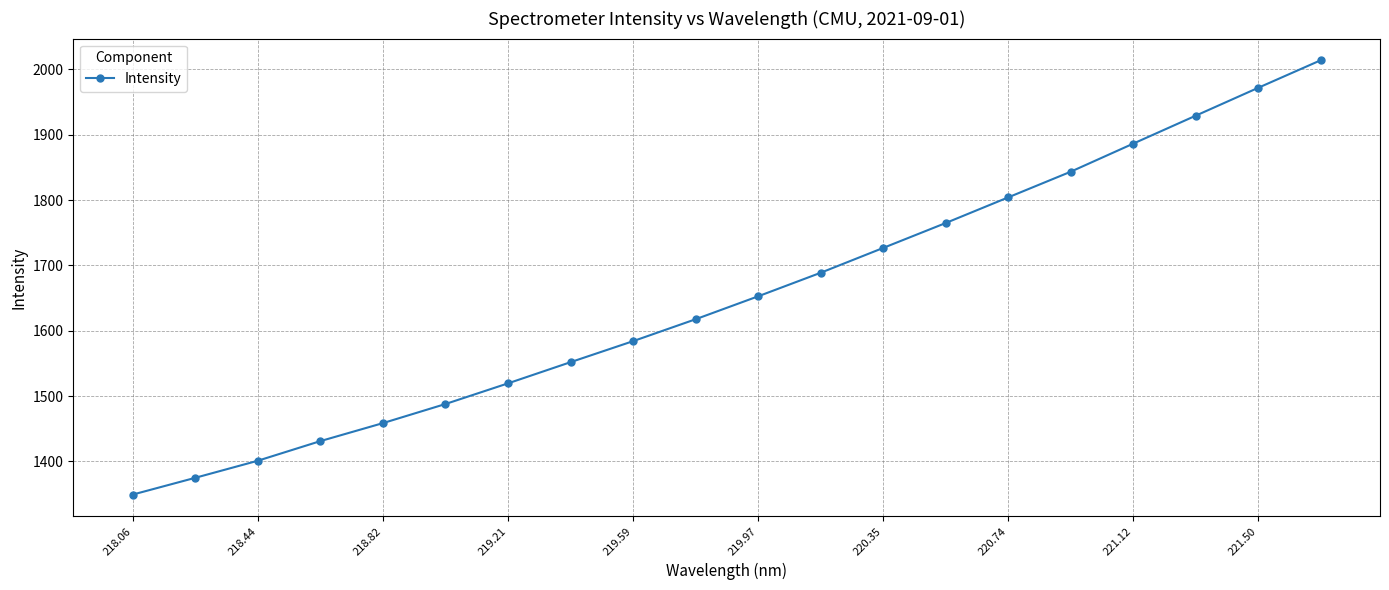

What is the smallest value displayed?

1349.2